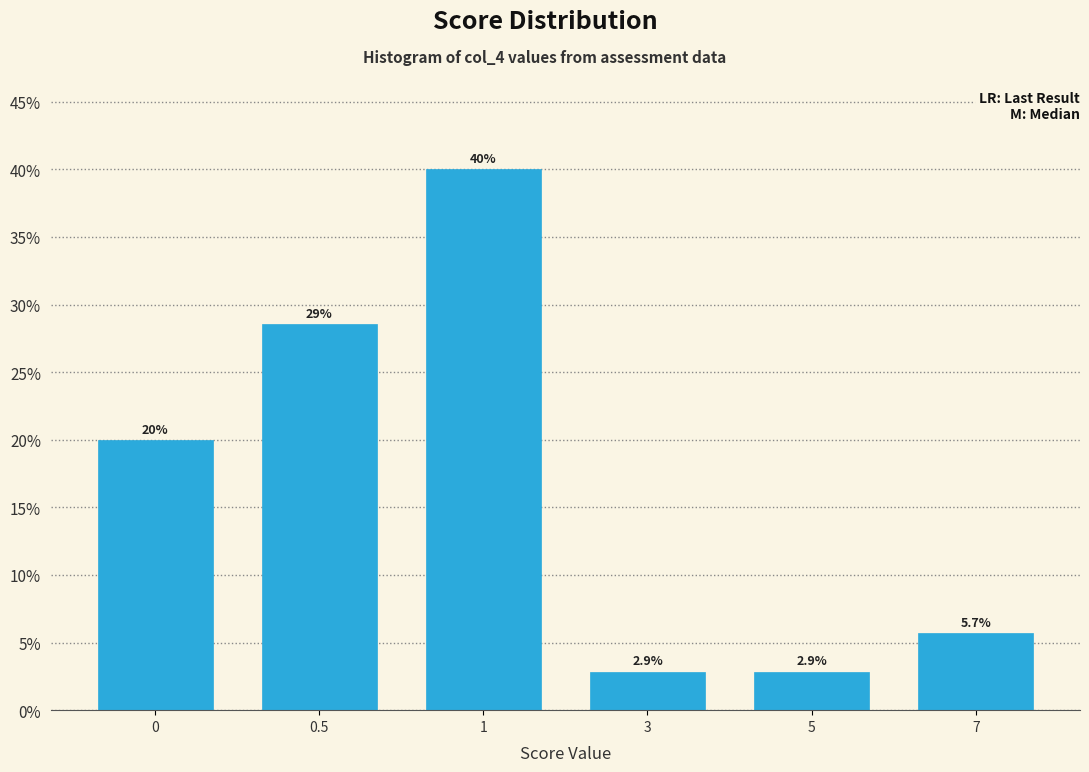

Reading left to right, what are all the values shown in this chart?

0=20.0	0.5=28.6	1=40.0	3=2.9	5=2.9	7=5.7